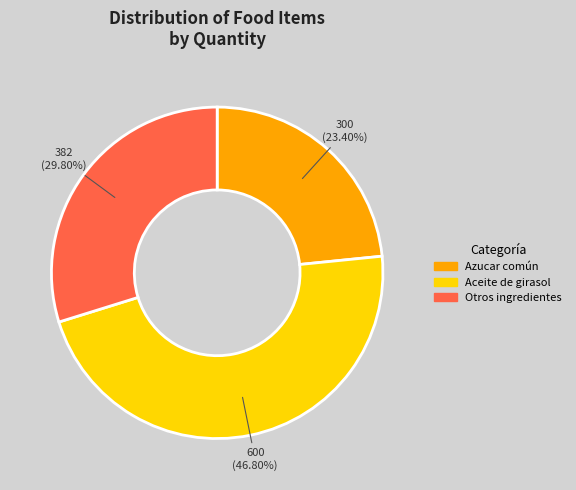

Count the number of slices in the pie.

3